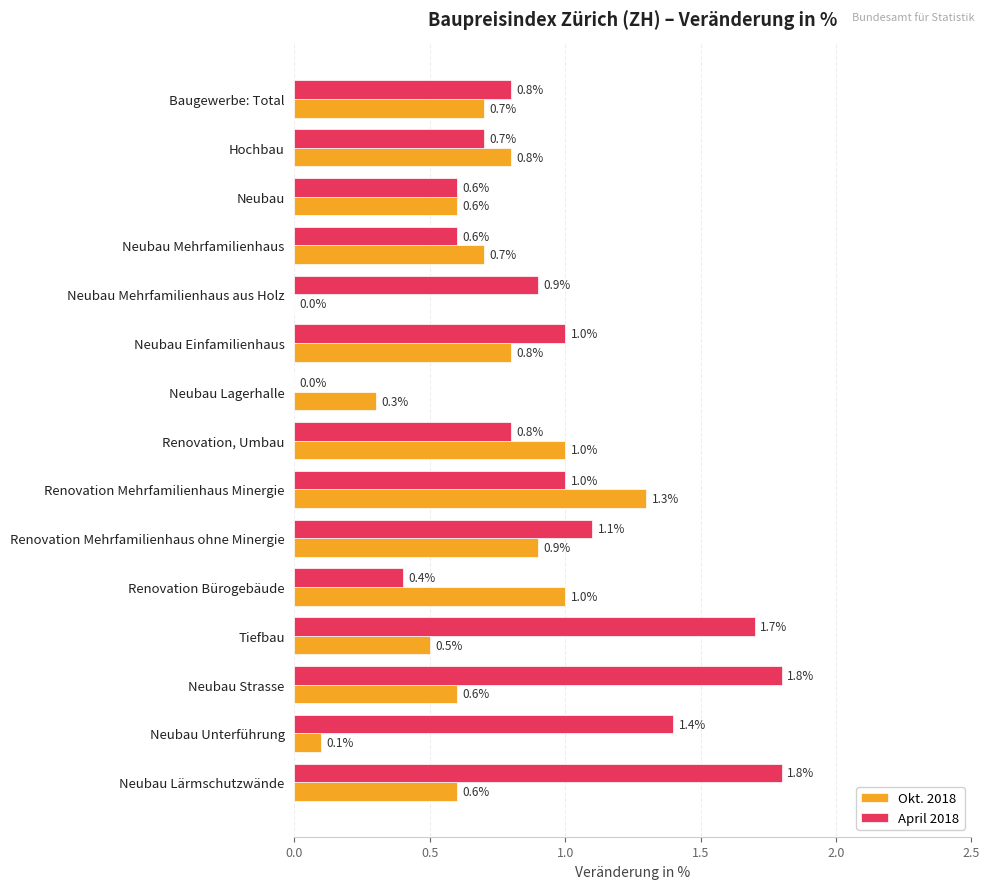

Which series has the largest total across all categories?

April 2018